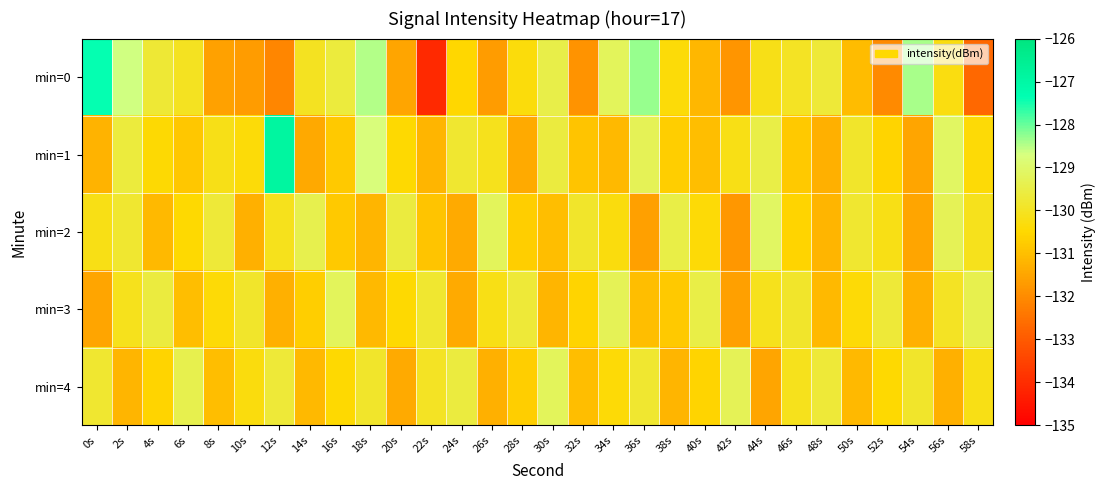

Which series has the largest range (max minus min)?

min=0